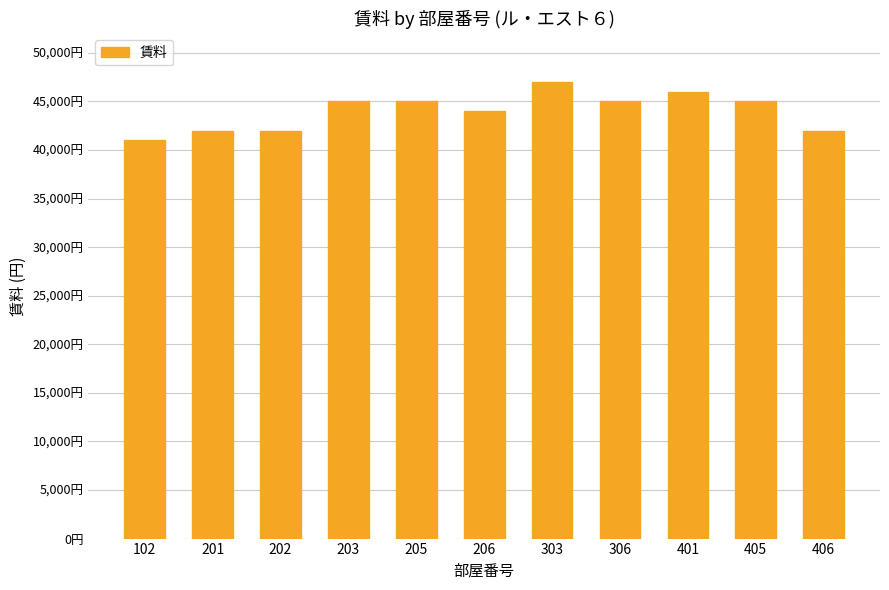

Are the bars horizontal?

No